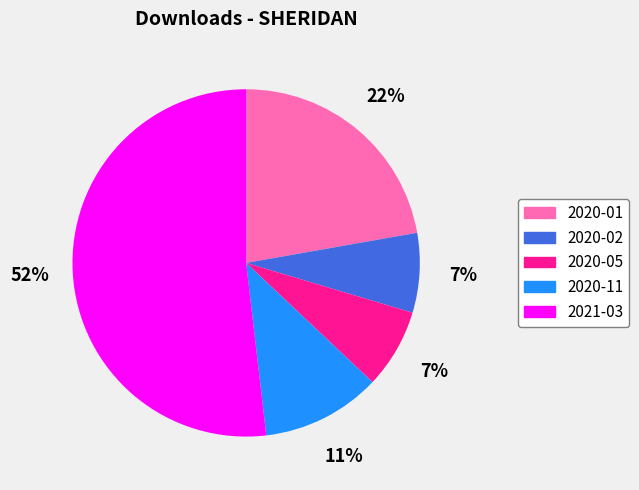

Count the number of slices in the pie.

5